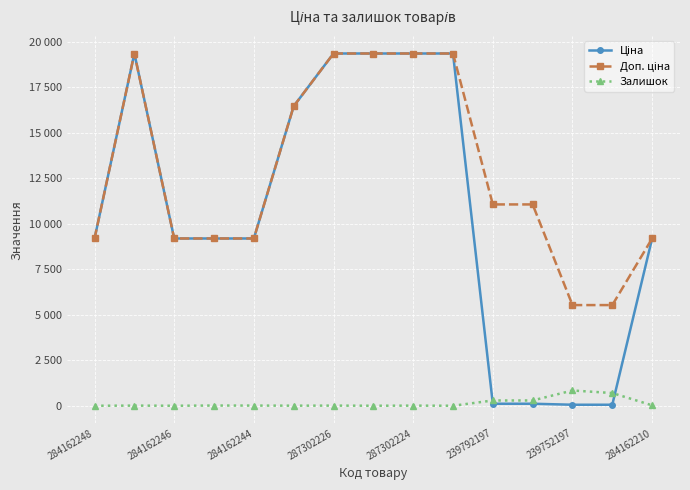

Is this an area chart (filled region under the line)?

No